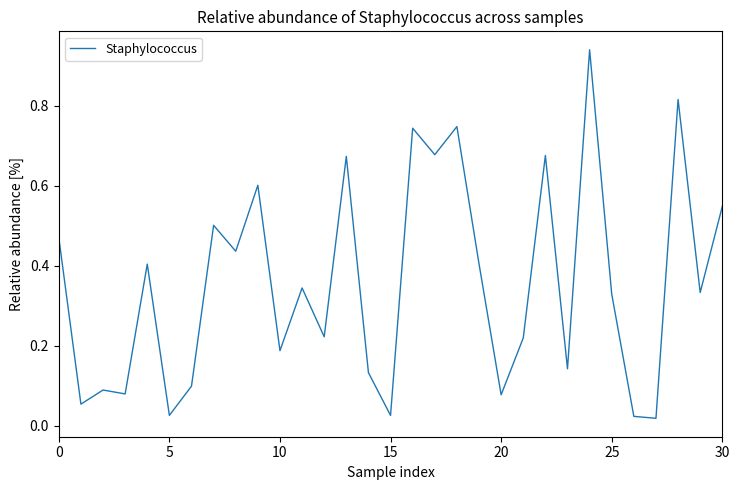

Count the number of categories in the chart.

31